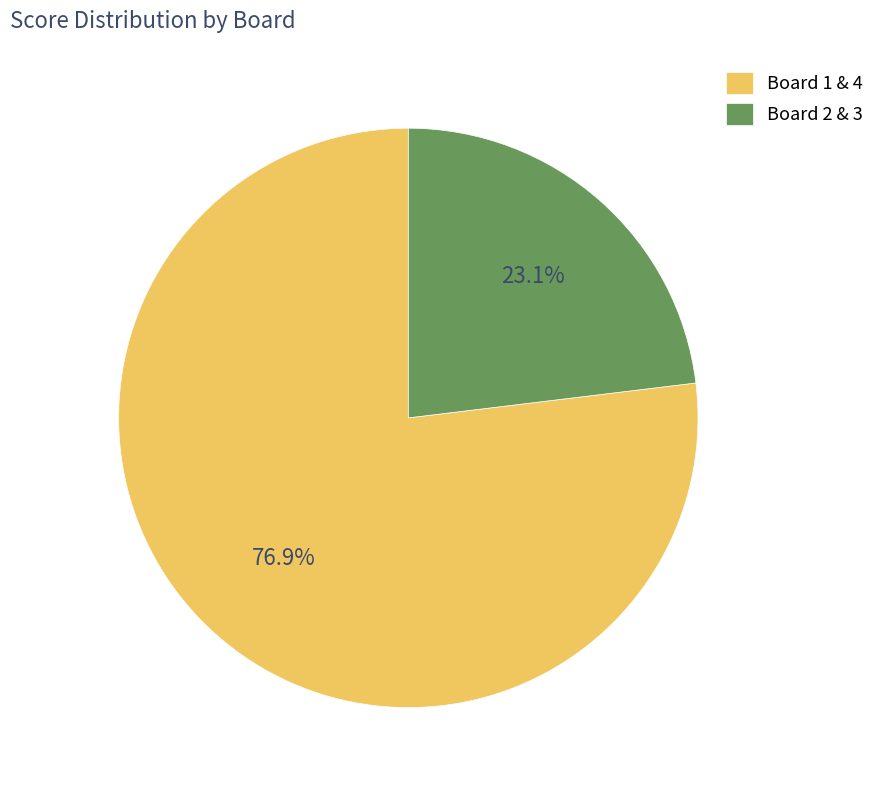

Count the number of slices in the pie.

2